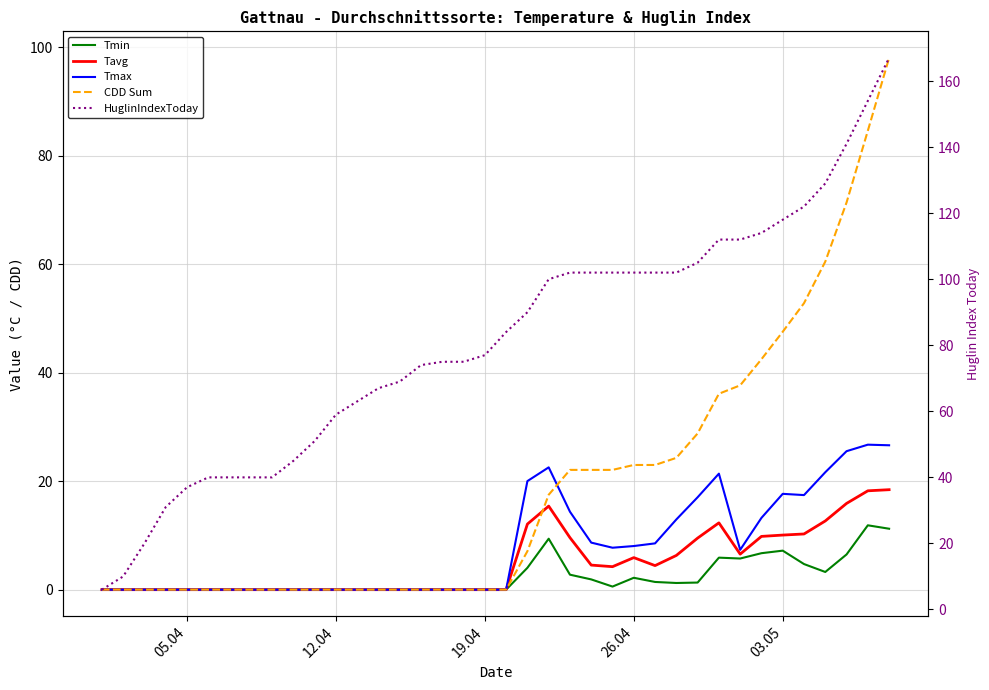

True or false: HuglinIndexToday and Tmin cross at least once.

False